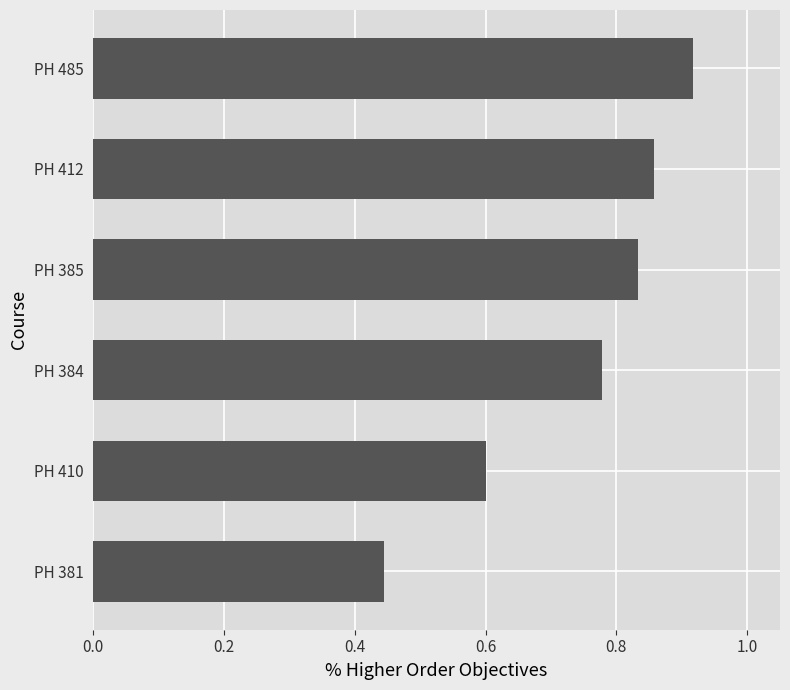

What is the difference between the maximum and second lowest values?

0.3